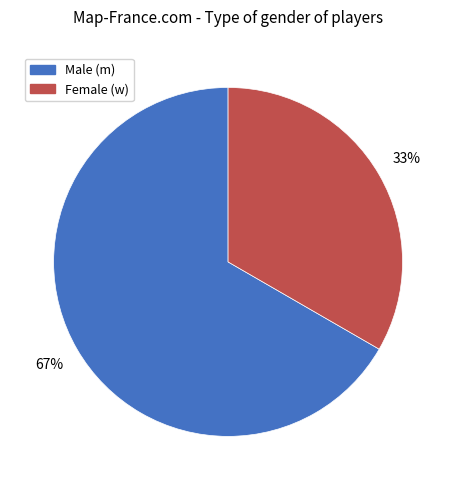

To the nearest percent, what is the average slice percentage?

50%